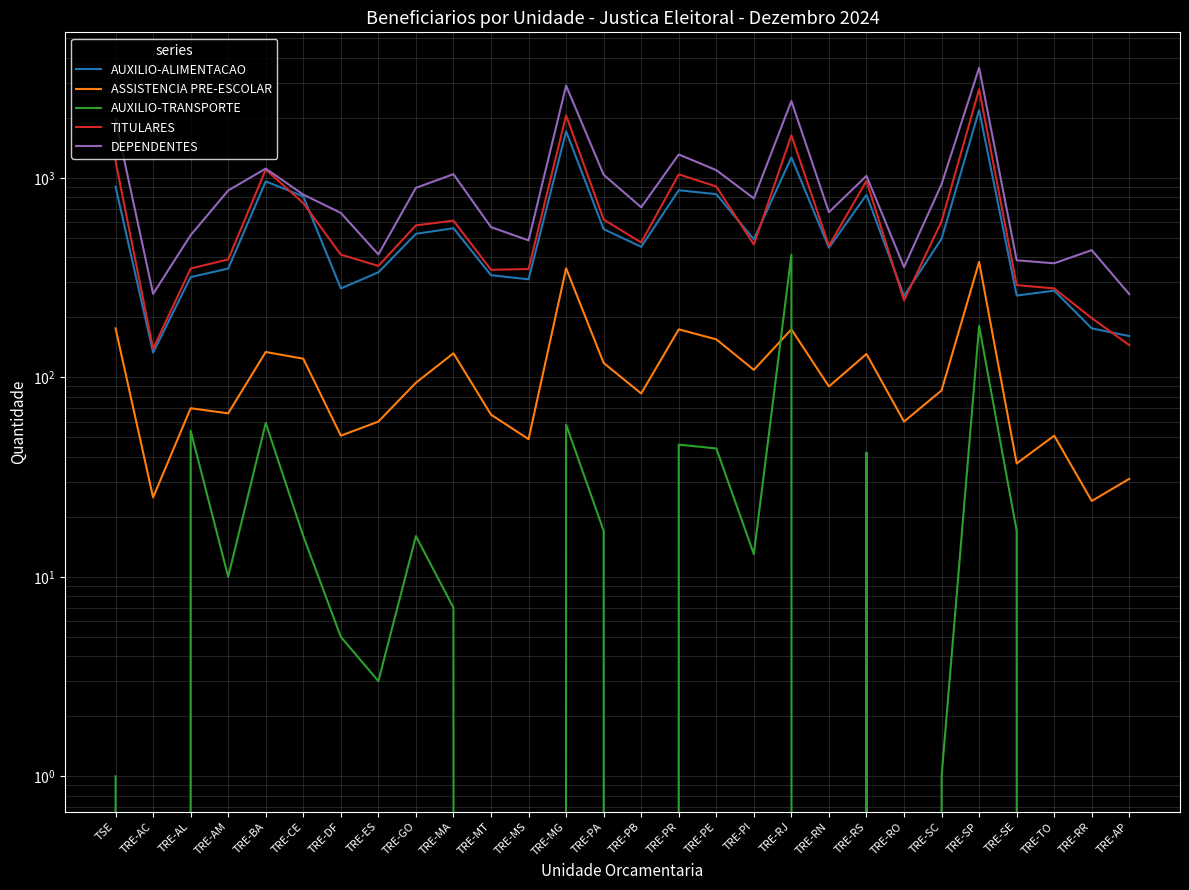

The AUXILIO-ALIMENTACAO series shows 310 at TRE-MS. True or false?

True